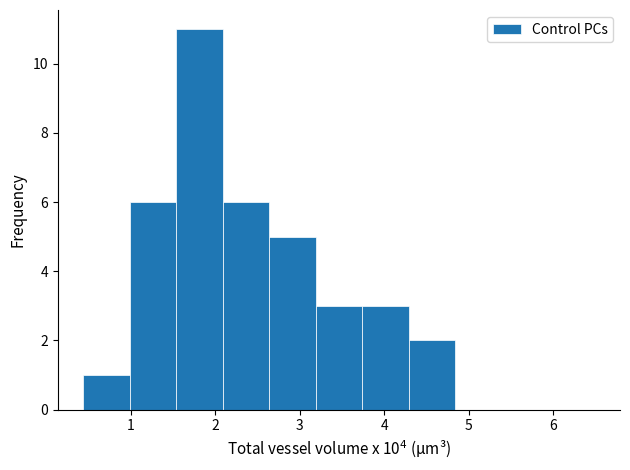

Reading left to right, transcribe this chart: for each bar, give the range it covers on the x-axis and its height. Neither the bar edges nor the heights are printed on the chart, so give them approximately, as read against the axes.

0.4 to 1.0: 1
1.0 to 1.5: 6
1.5 to 2.1: 11
2.1 to 2.6: 6
2.6 to 3.2: 5
3.2 to 3.7: 3
3.7 to 4.3: 3
4.3 to 4.8: 2
4.8 to 5.4: 0
5.4 to 5.9: 0
5.9 to 6.5: 0